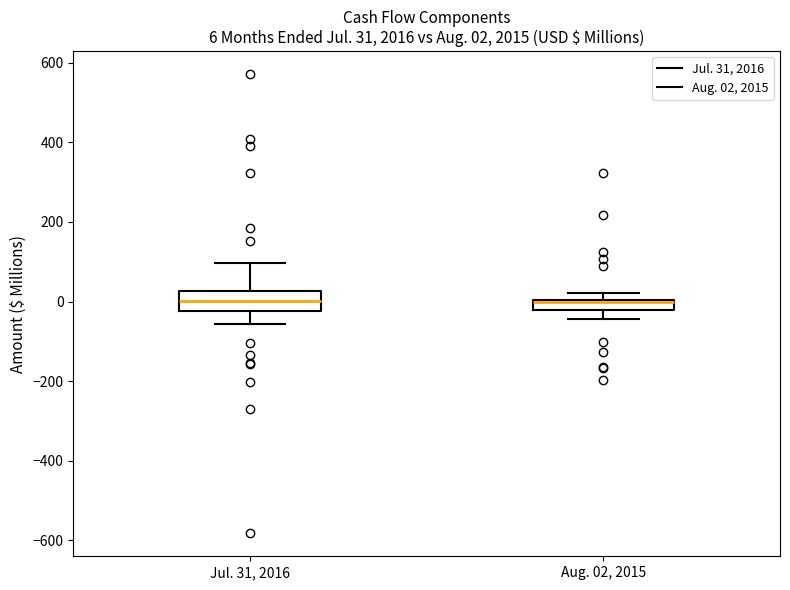

Comparing the boxes themselves (not the whiskers), which one is the tallest?

Jul. 31, 2016